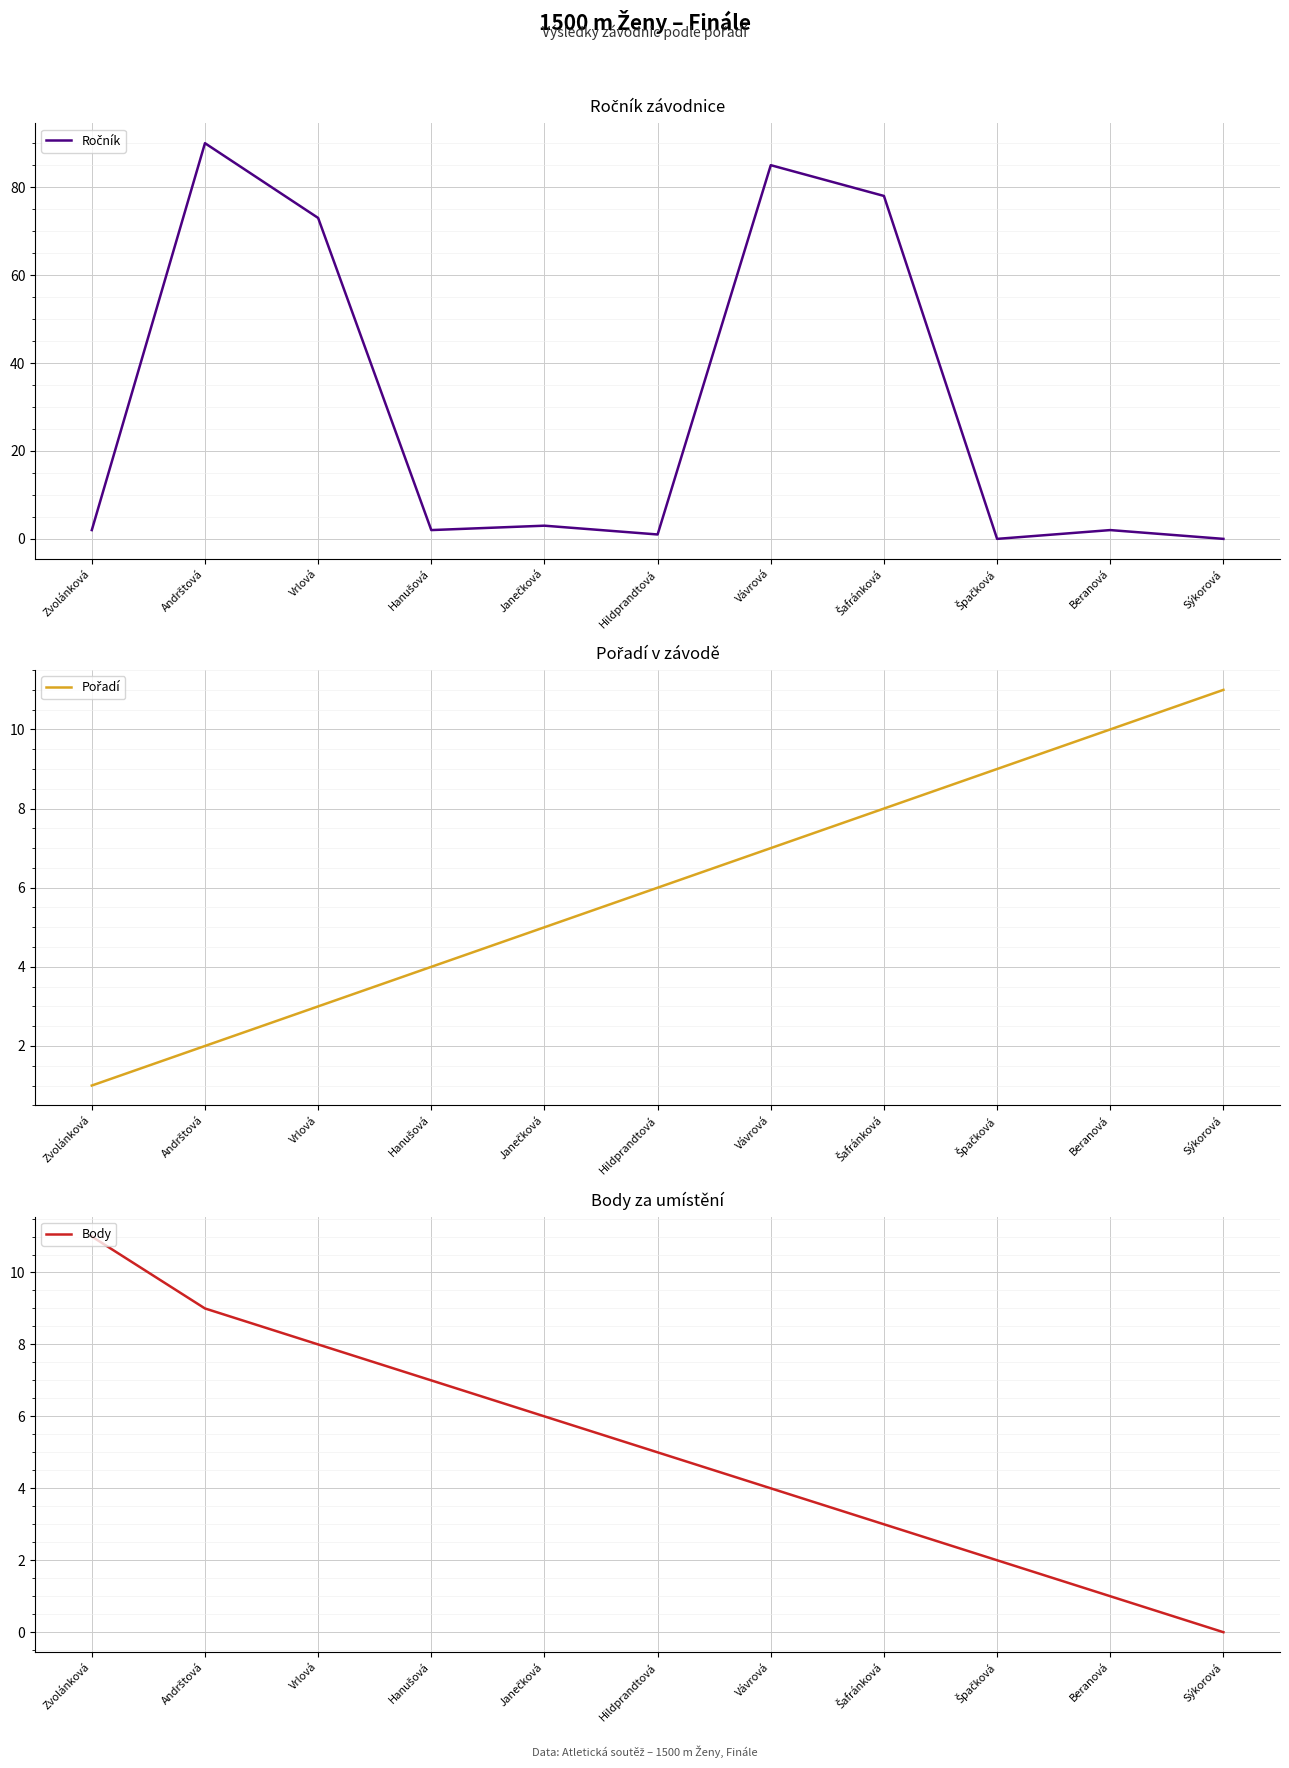

Where is Ročník nearest to the value 45?

Vrlová